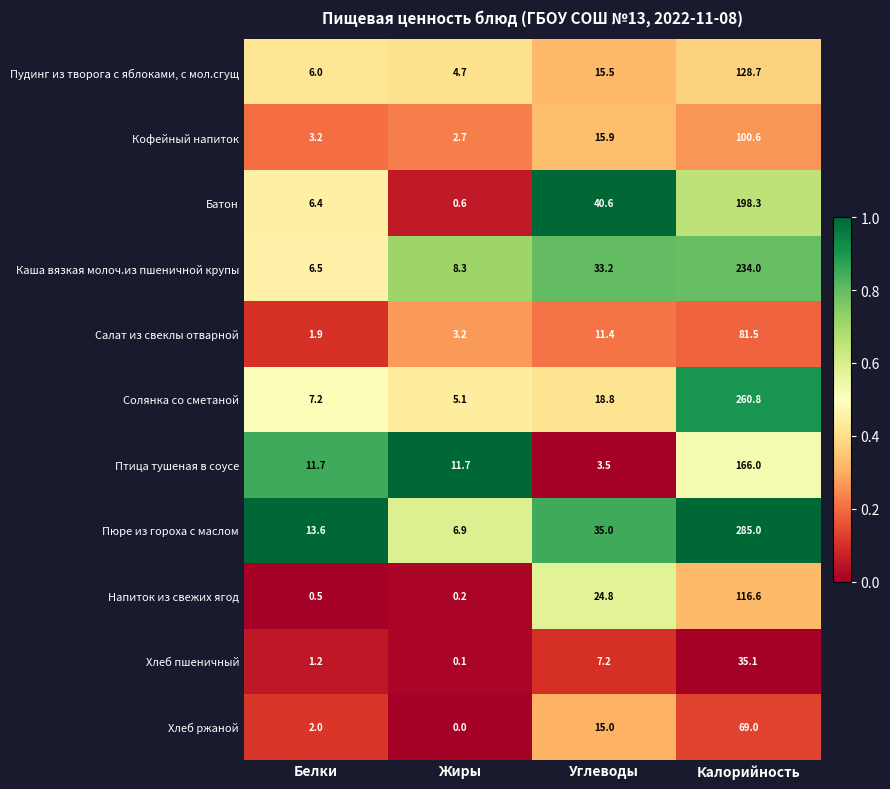

Which series has the largest total across all categories?

Пюре из гороха с маслом